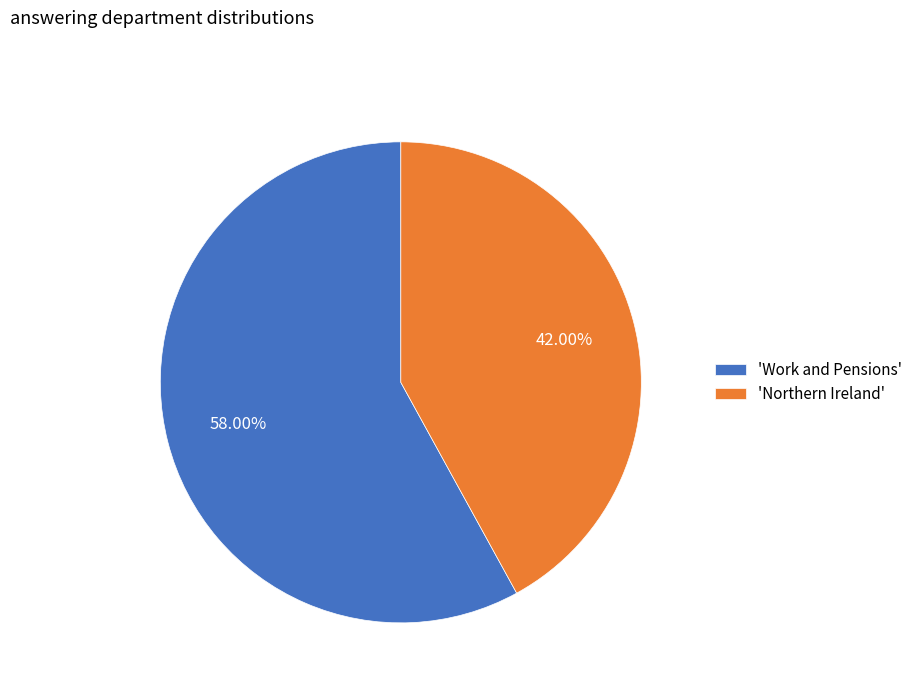

Which slice is the smallest?

'Northern Ireland'